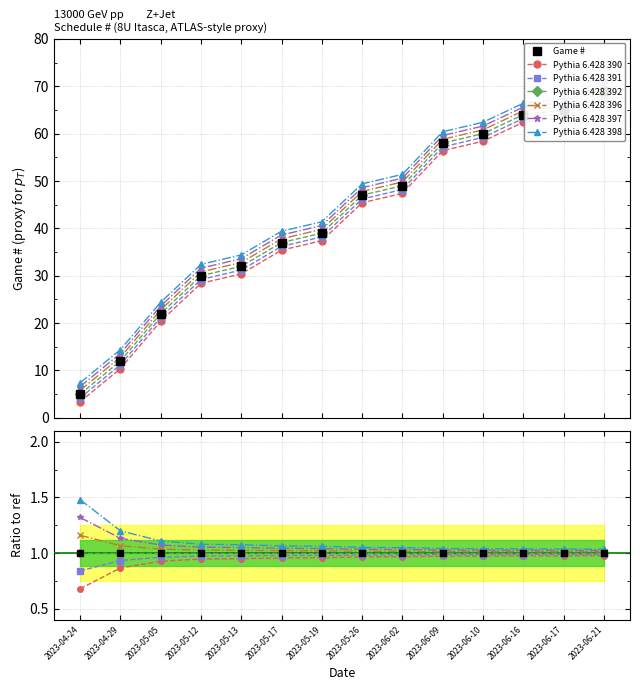

Approximately how many times larger is the value at 2023-05-12 compared to 2023-06-21?

0.4